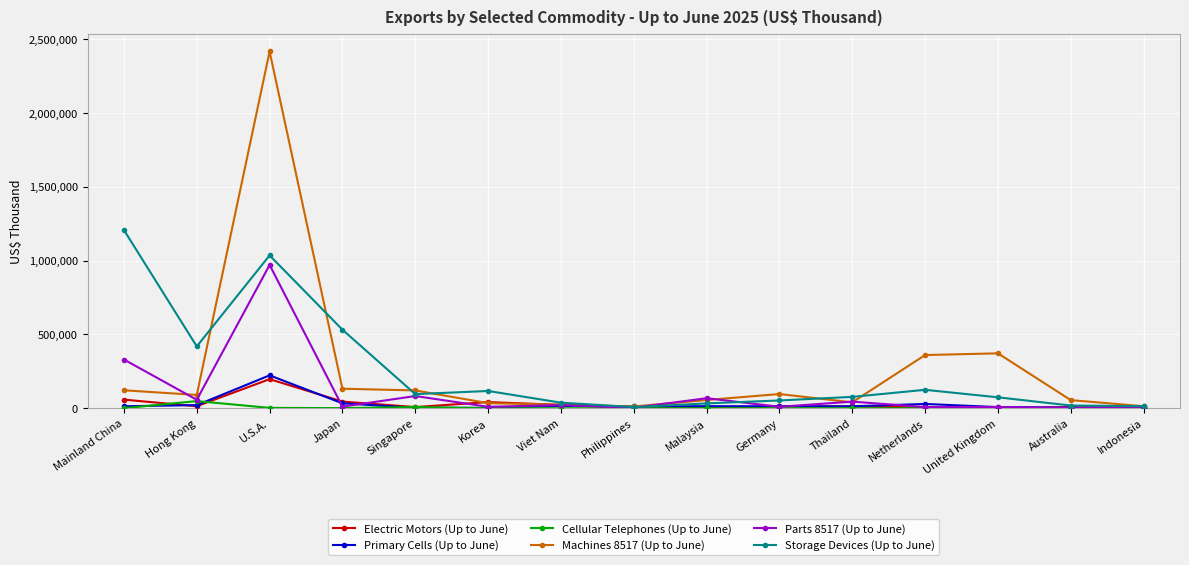

True or false: Machines 8517 (Up to June) has more than 1 interior local peaks.

True